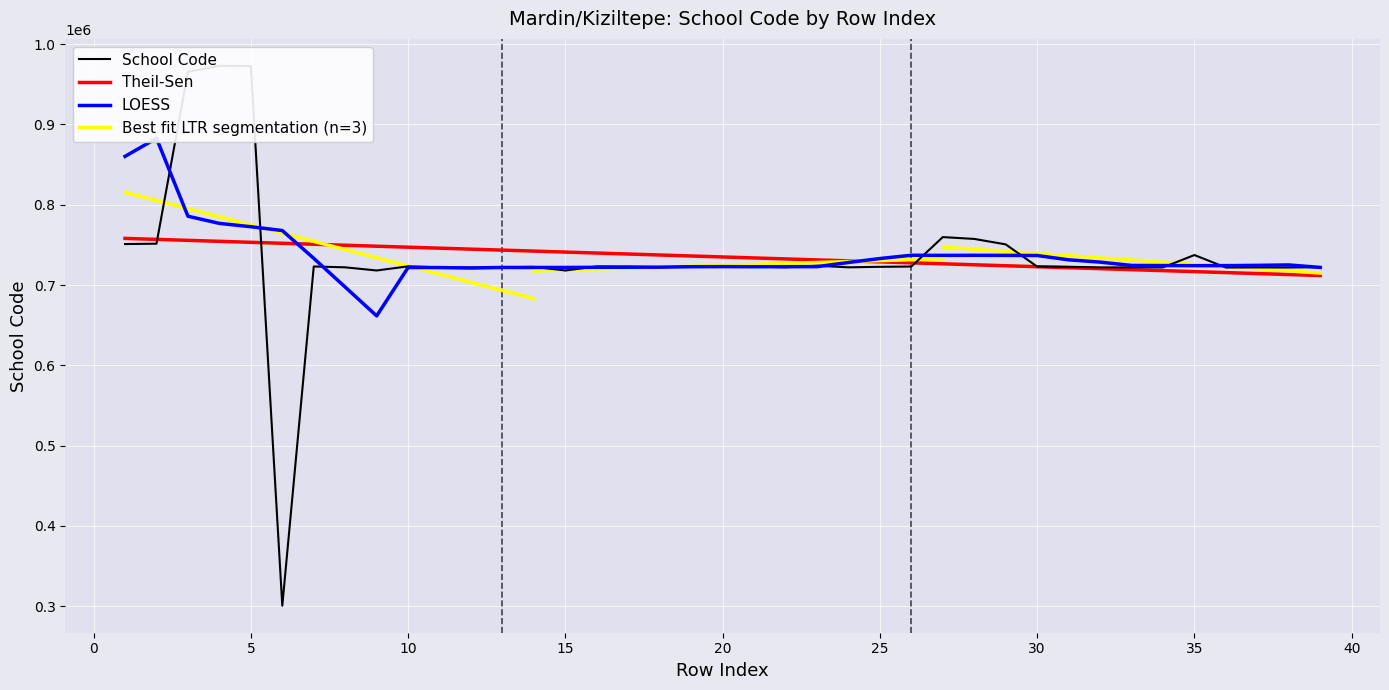

At which label is the value closest to 636724?

15